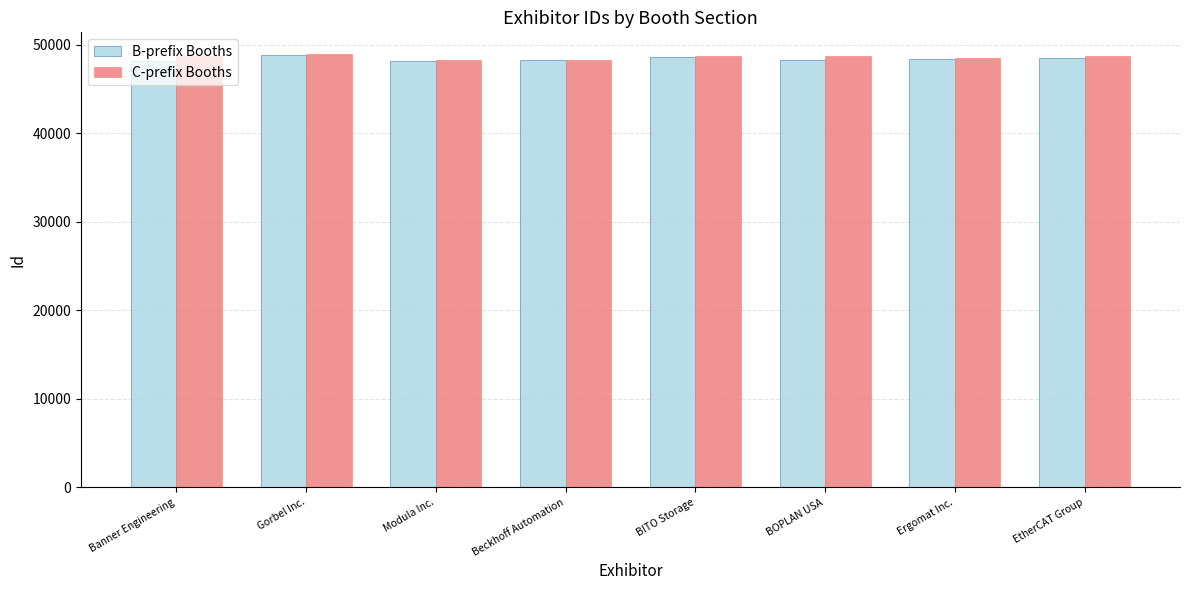

What is the label of the 3rd bar from the right?

BOPLAN USA